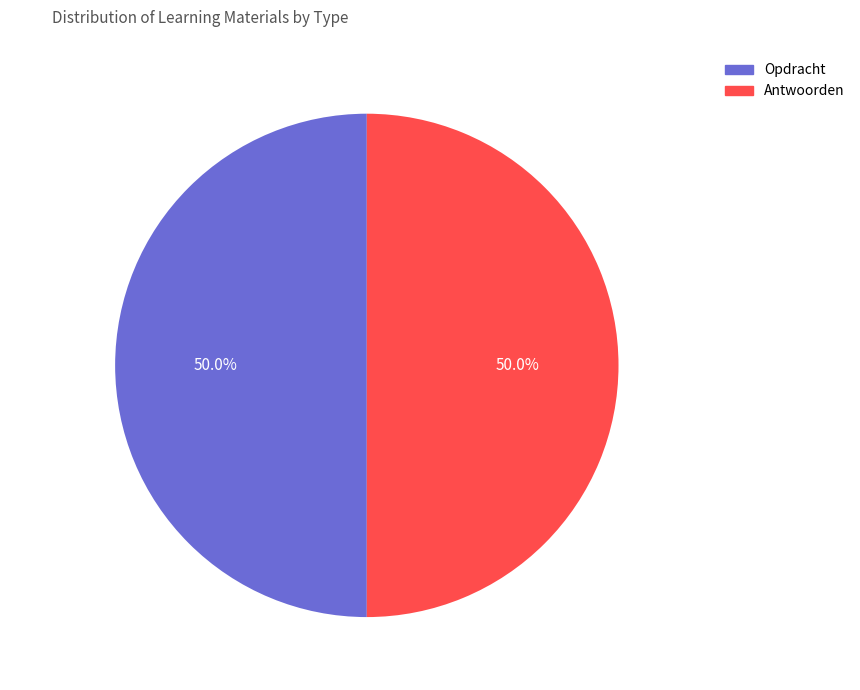

What percentage is NOT represented by Opdracht?

50.0%